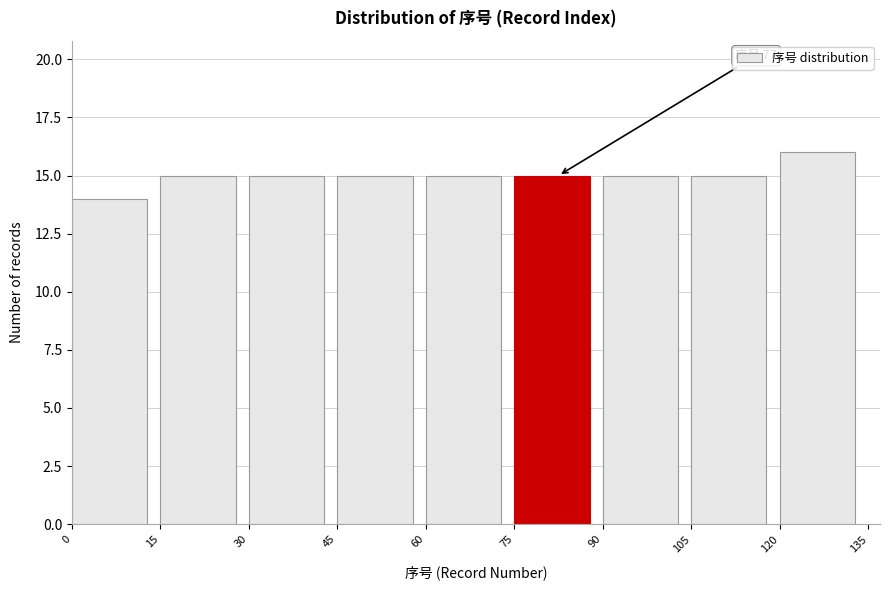

Which range on the x-axis has the tallest bar?

120 to 135